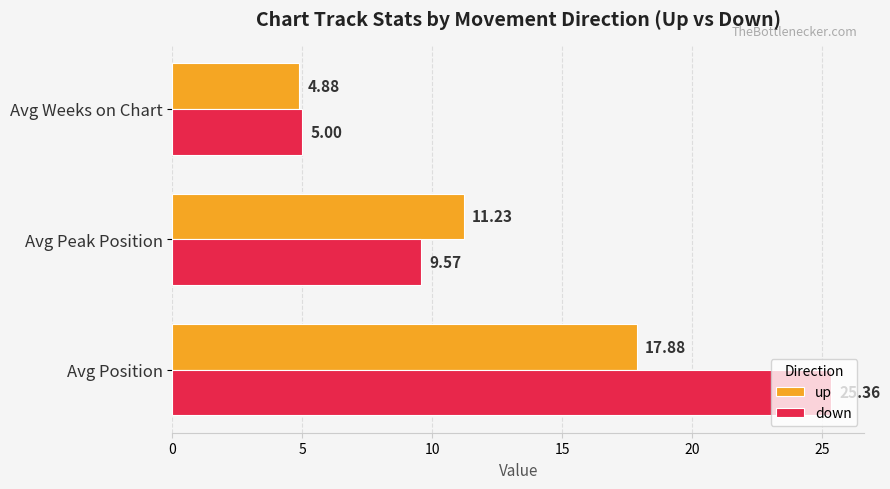

Rank the categories by down value from highest to lowest.

Avg Position, Avg Peak Position, Avg Weeks on Chart